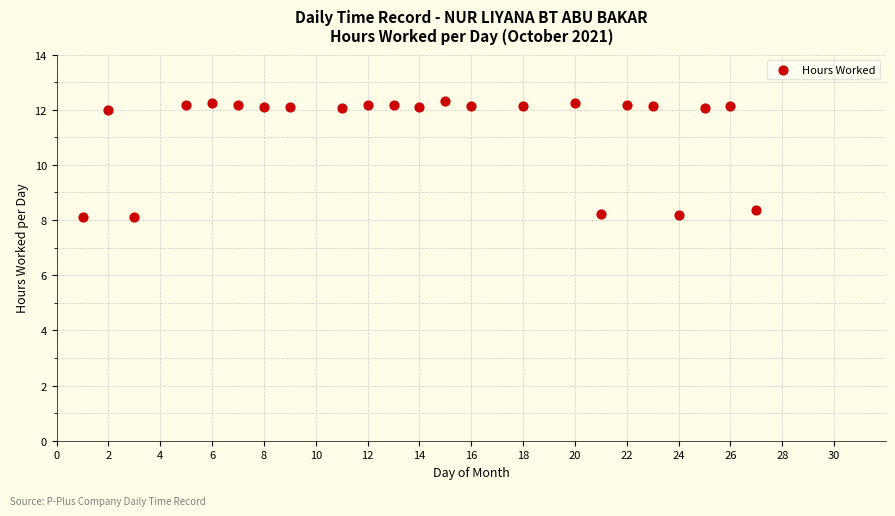

What Y value in the scatter plot is closest to 10?

8.4